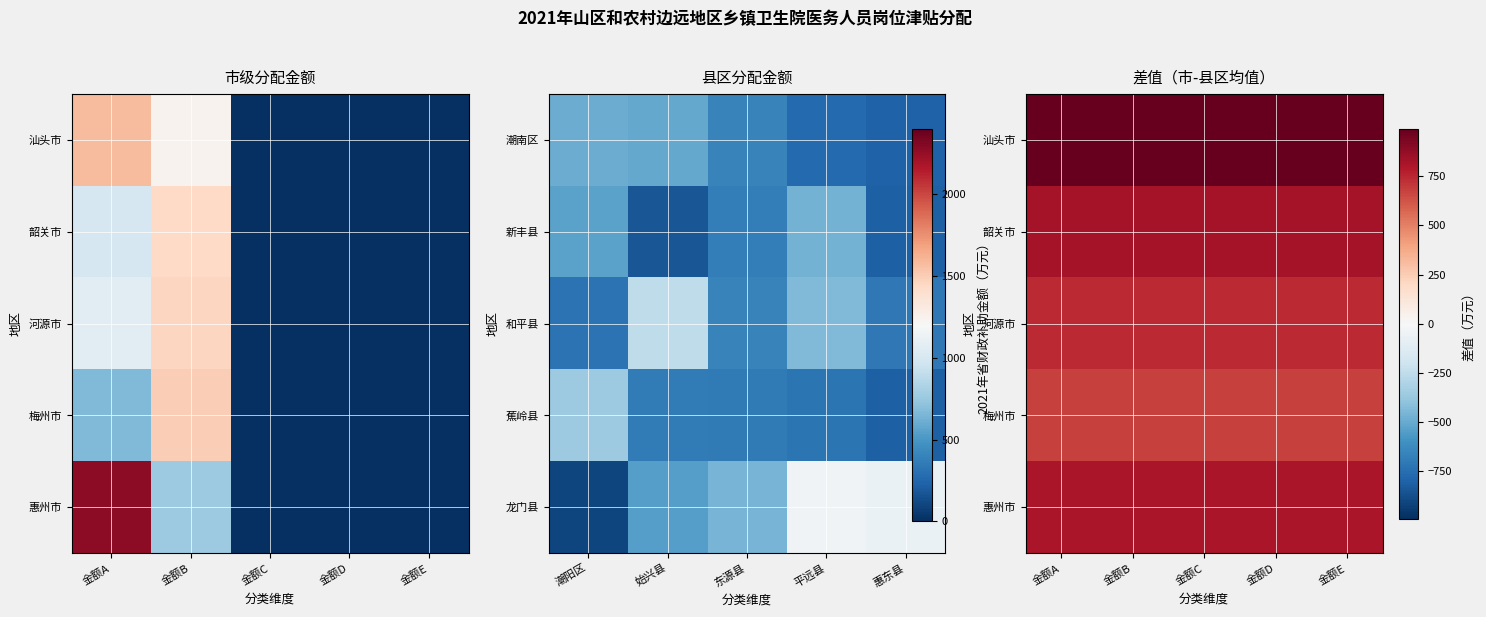

List the series in order of their peak value, lowest first.

梅州市, 河源市, 惠州市, 韶关市, 汕头市